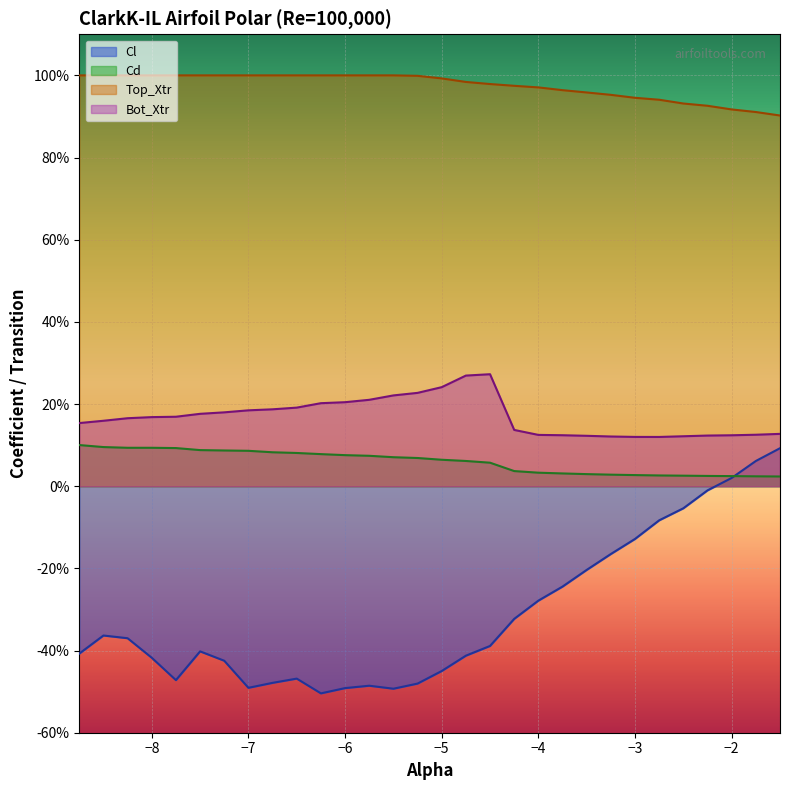

What is the sum of all Cl values?

-9.3